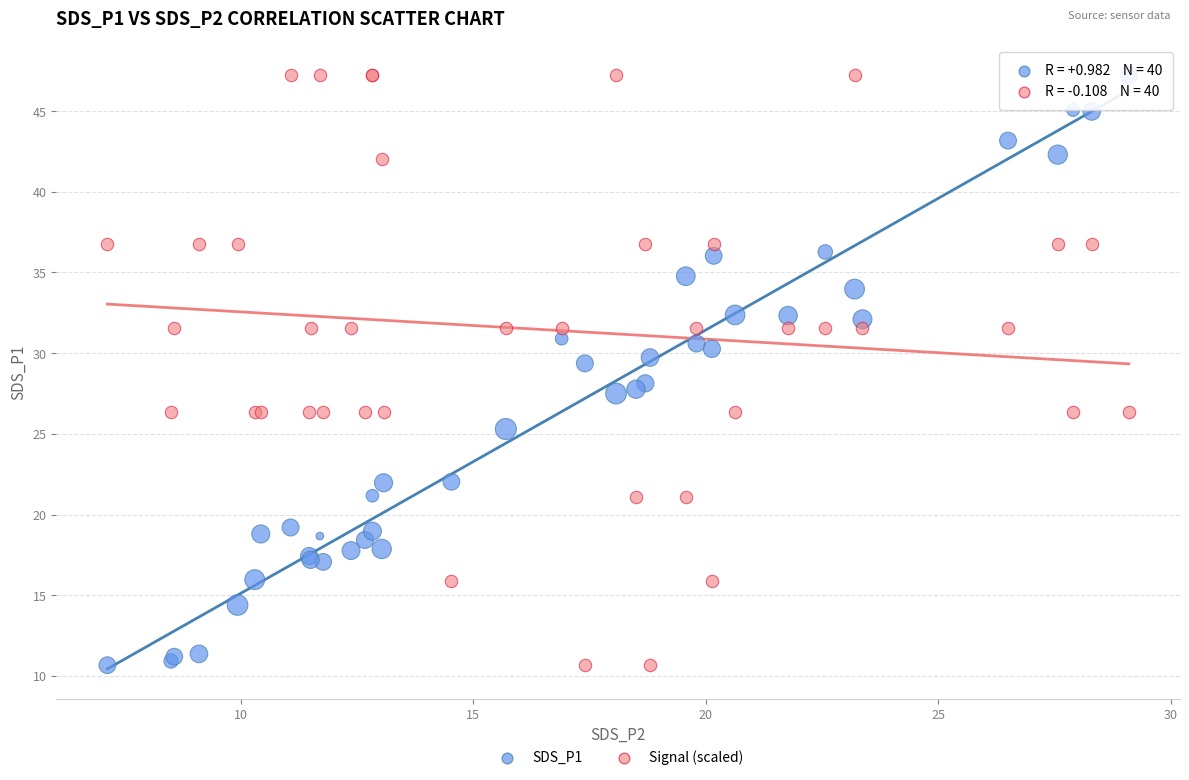

What are all the series names shown in the legend?

SDS_P1, Signal (scaled)